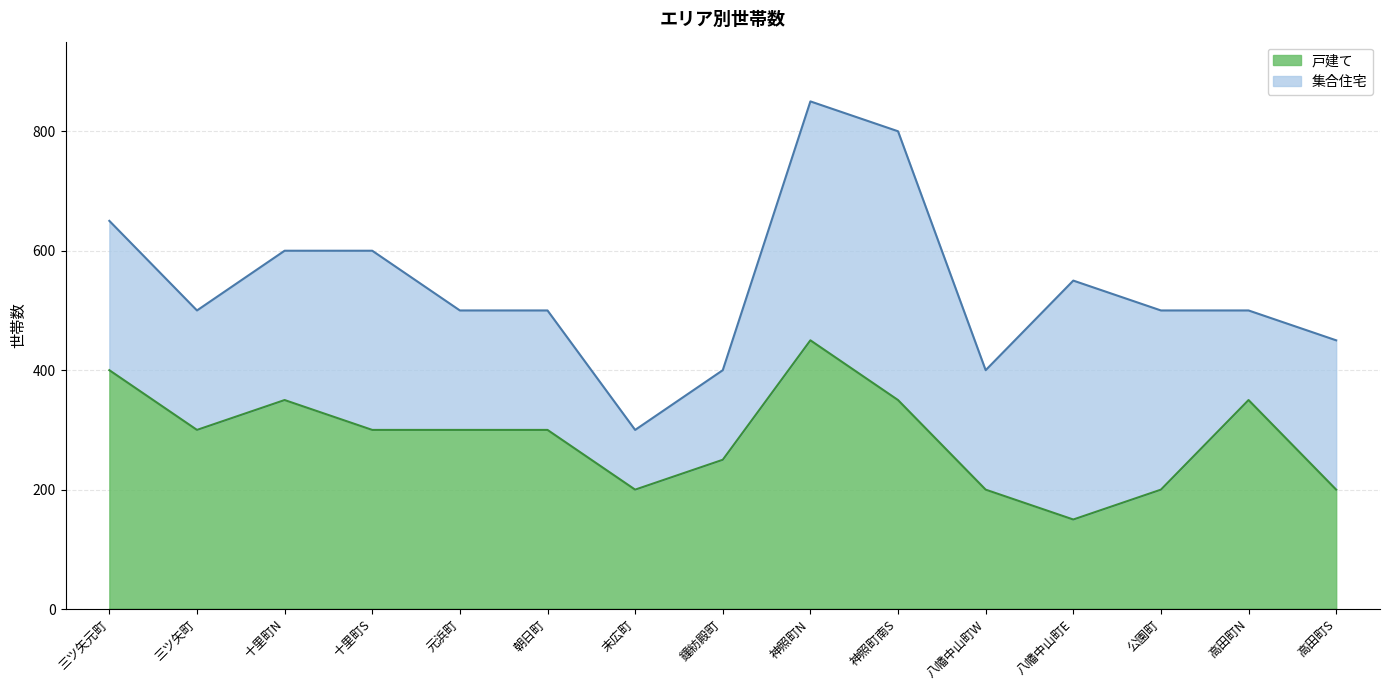

At which category is the sum across all series the highest?

神照町N